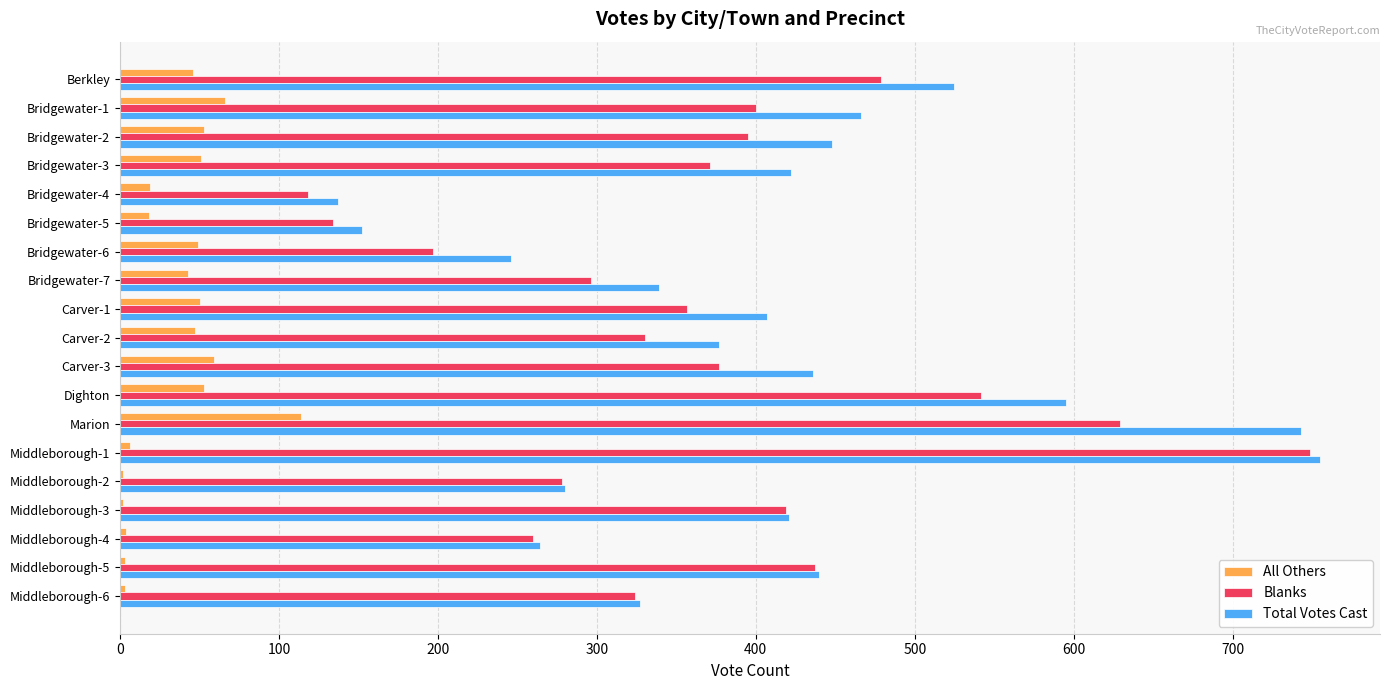

Between Carver-2 and Middleborough-2, which series saw the biggest shift?

Total Votes Cast